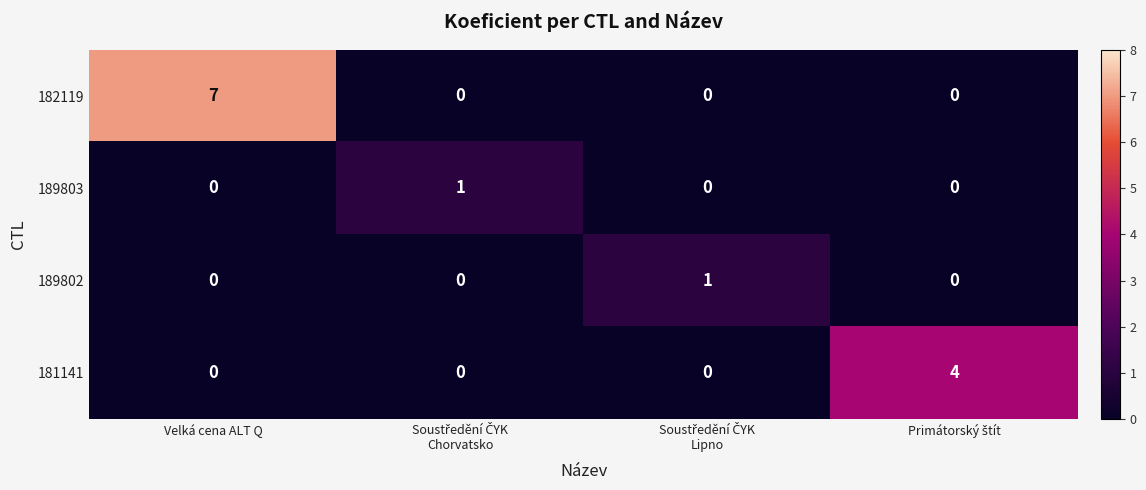

Which series has the largest range (max minus min)?

182119